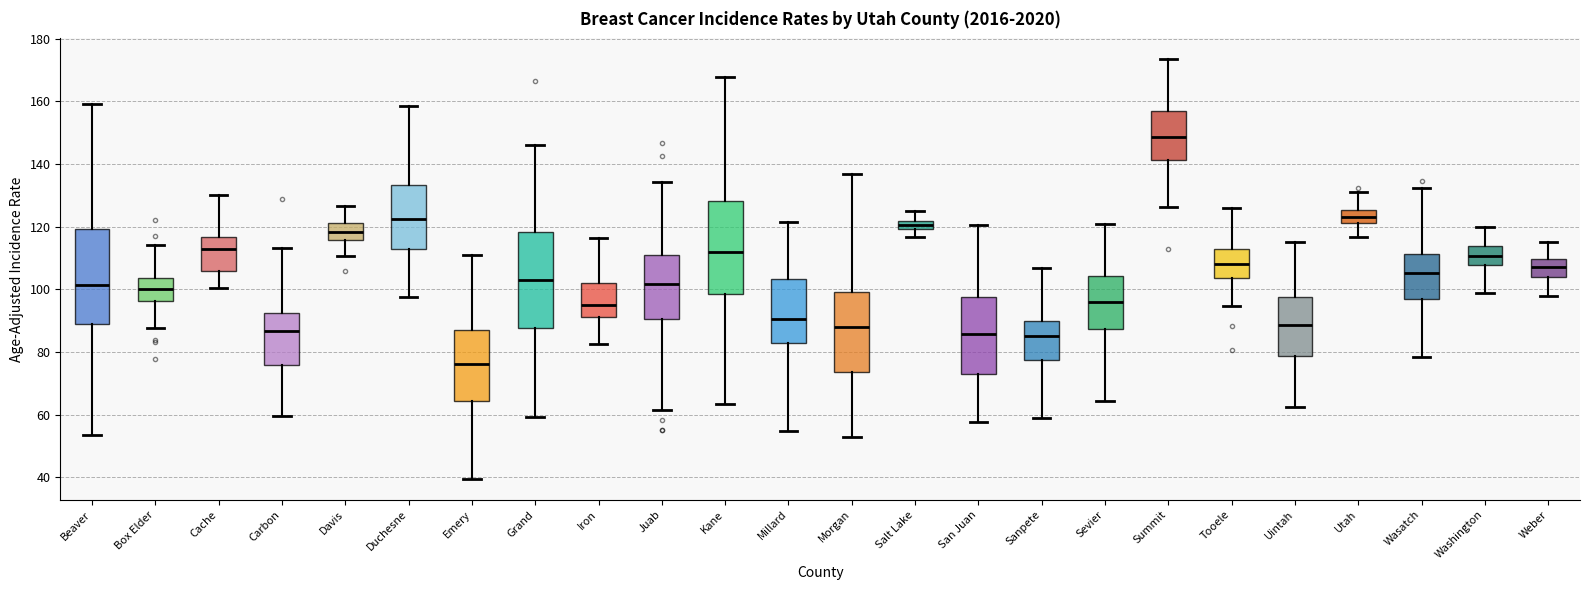

Where is the upper edge of the box for Sevier on the y-axis? The values are not printed on the chart, so give them approximately, as read against the axis.

104